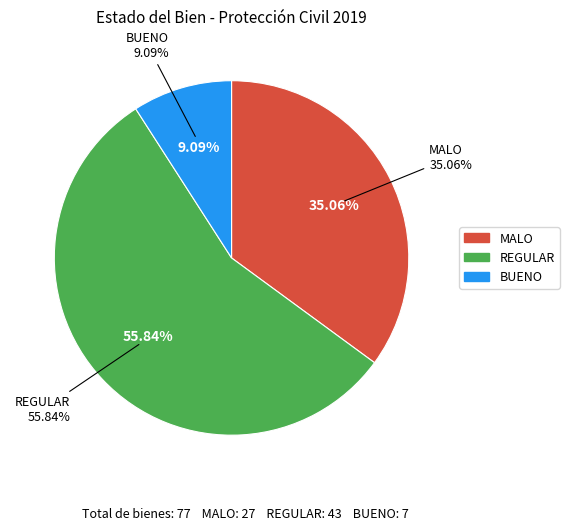

Is it true that MALO is 41% of the pie?

False